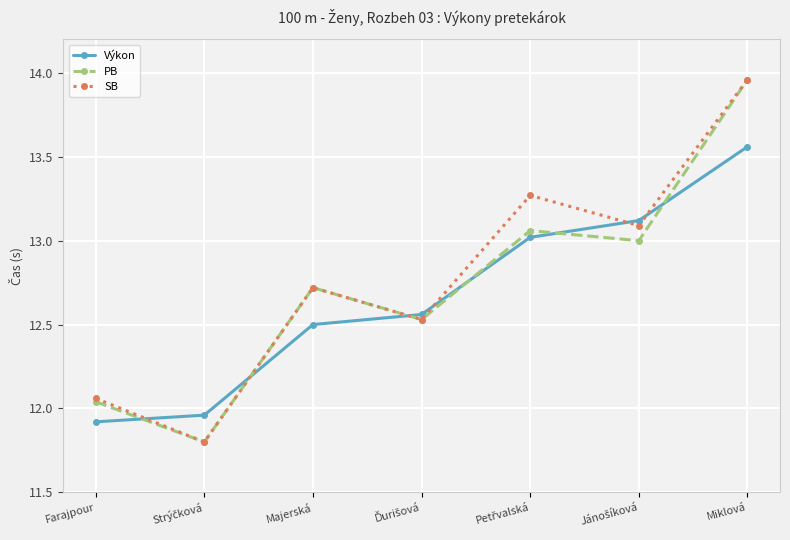

What is the difference between the maximum and second lowest values in the PB series?

1.9